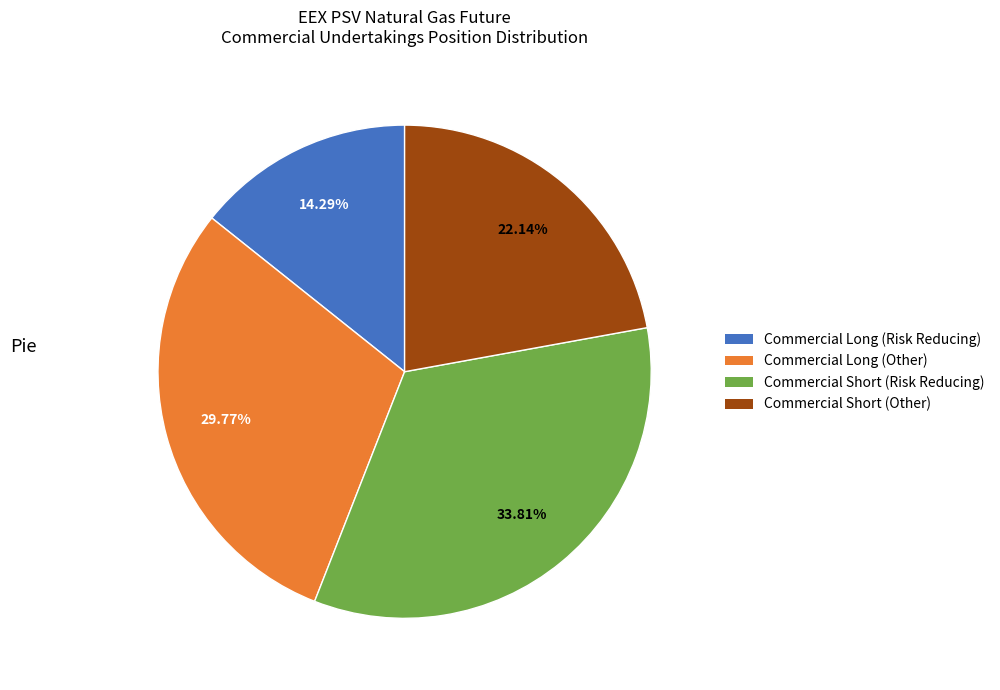

Rank the categories by value from highest to lowest.

Commercial Short (Risk Reducing), Commercial Long (Other), Commercial Short (Other), Commercial Long (Risk Reducing)